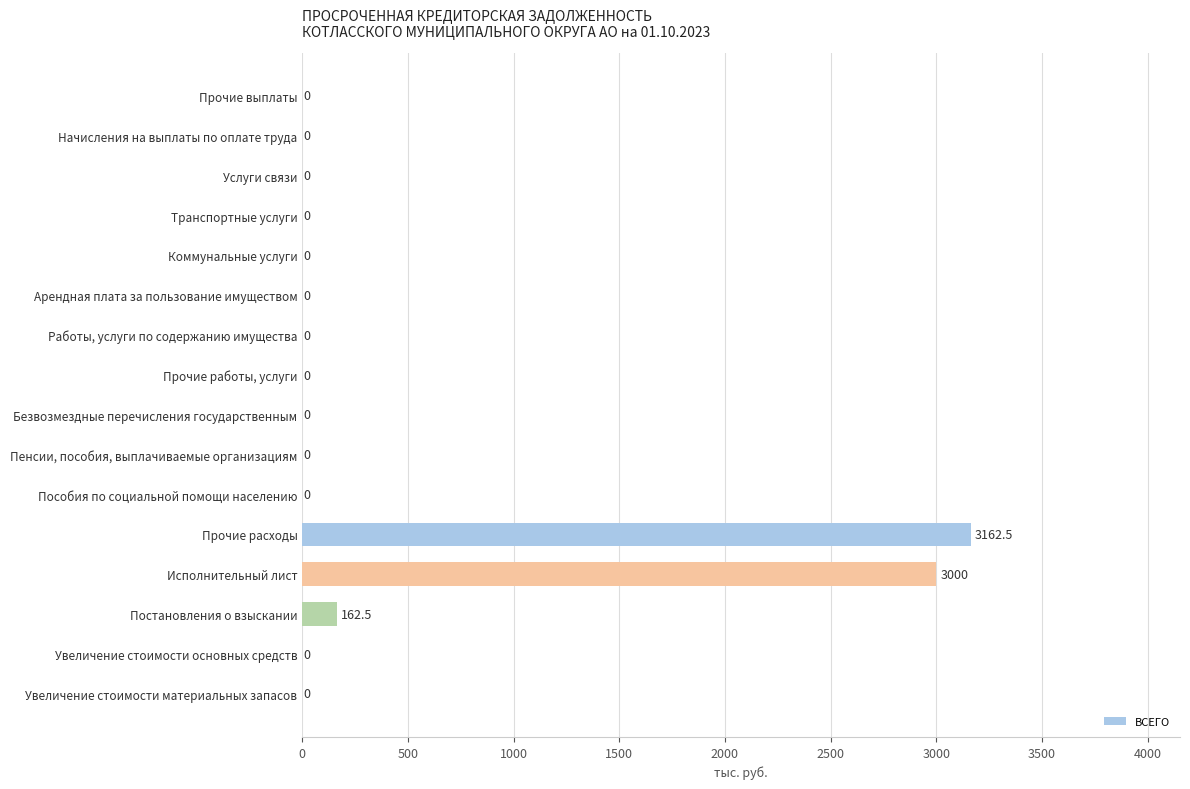

Reading bottom to top, list all the values displayed in this chart.

Увеличение стоимости материальных запасов=0.0	Увеличение стоимости основных средств=0.0	Постановления о взыскании=162.5	Исполнительный лист=3000.0	Прочие расходы=3162.5	Пособия по социальной помощи населению=0.0	Пенсии, пособия, выплачиваемые организациям=0.0	Безвозмездные перечисления государственным=0.0	Прочие работы, услуги=0.0	Работы, услуги по содержанию имущества=0.0	Арендная плата за пользование имуществом=0.0	Коммунальные услуги=0.0	Транспортные услуги=0.0	Услуги связи=0.0	Начисления на выплаты по оплате труда=0.0	Прочие выплаты=0.0